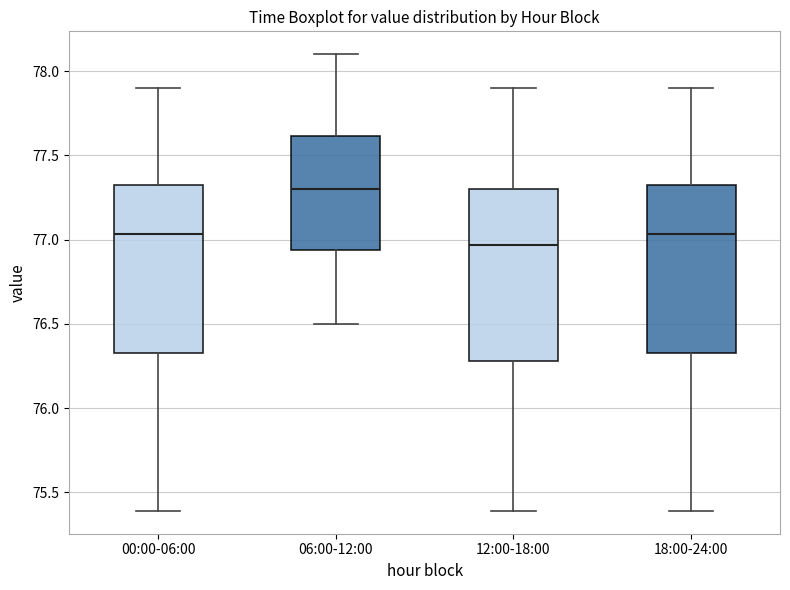

Reading left to right, transcribe this box plot: for each box, give where its median line is, the range the box spans, and where its two whiskers end, as read against the y-axis. The values are not printed on the chart, so give them approximately, as read against the axis.

00:00-06:00: median 77.05, box 76.35 to 77.35, whiskers 75.40 to 77.90
06:00-12:00: median 77.30, box 76.95 to 77.60, whiskers 76.50 to 78.10
12:00-18:00: median 76.95, box 76.30 to 77.30, whiskers 75.40 to 77.90
18:00-24:00: median 77.05, box 76.35 to 77.35, whiskers 75.40 to 77.90